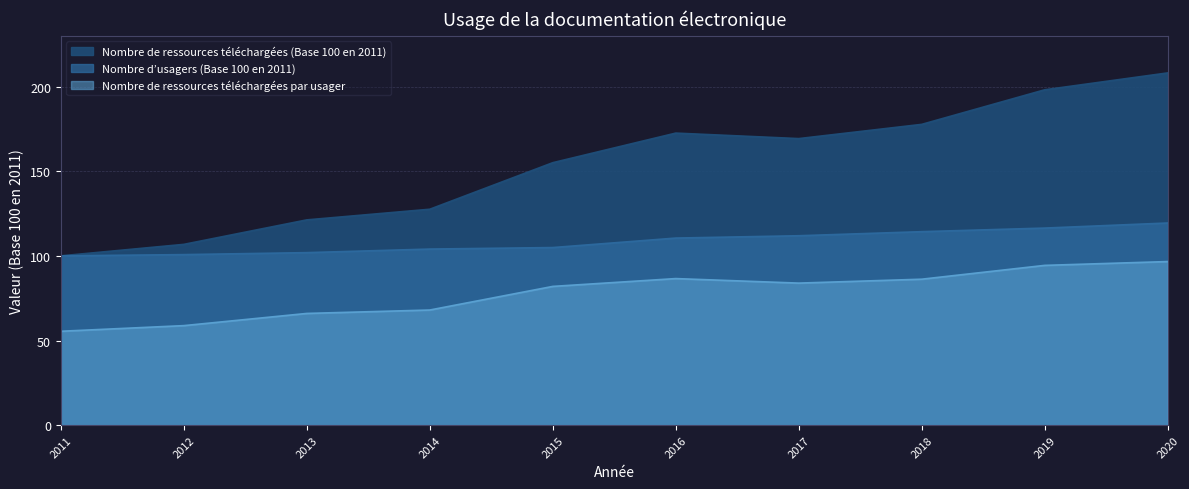

Is it true that Nombre d’usagers (Base 100 en 2011) equals 61.1 at 2015?

False